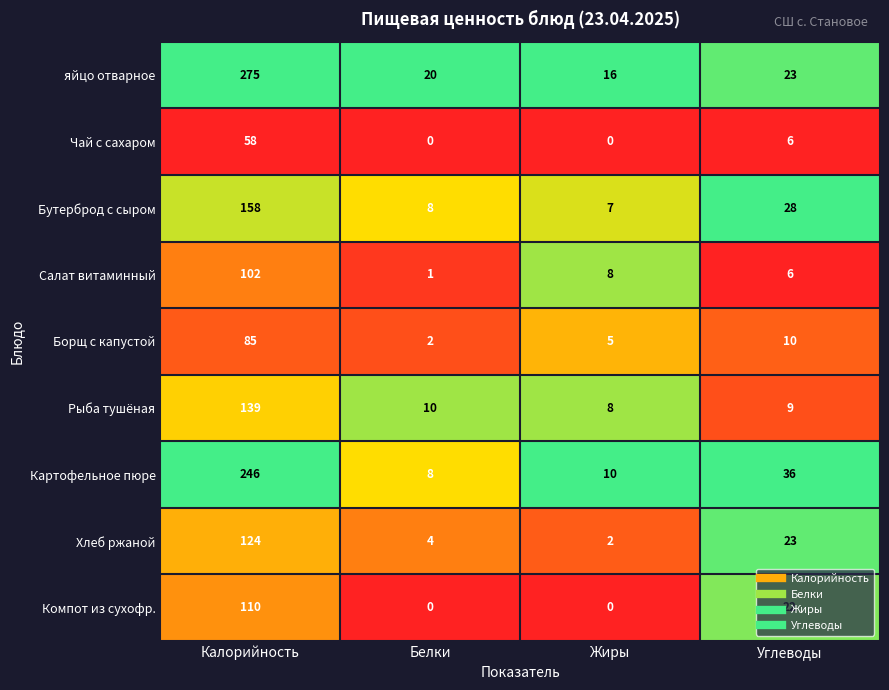

Which series changed the most between Жиры and Углеводы?

Картофельное пюре